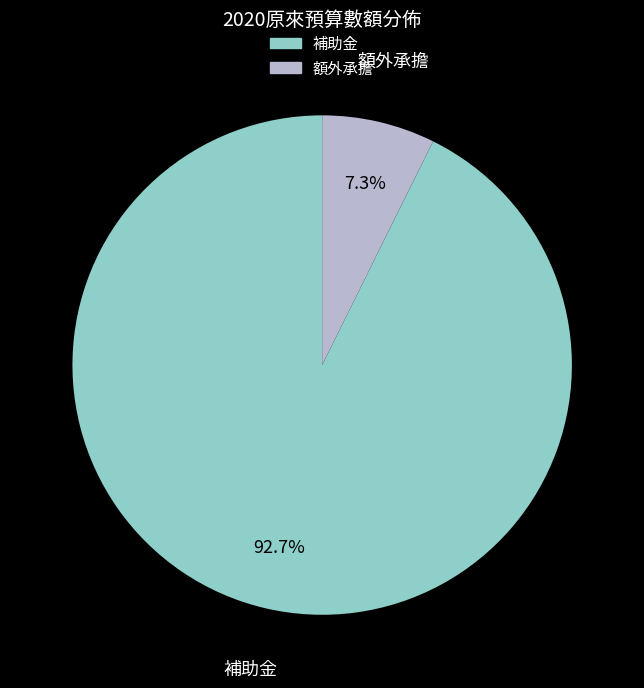

To the nearest percent, what is the difference between the largest and smallest slice percentages?

85%